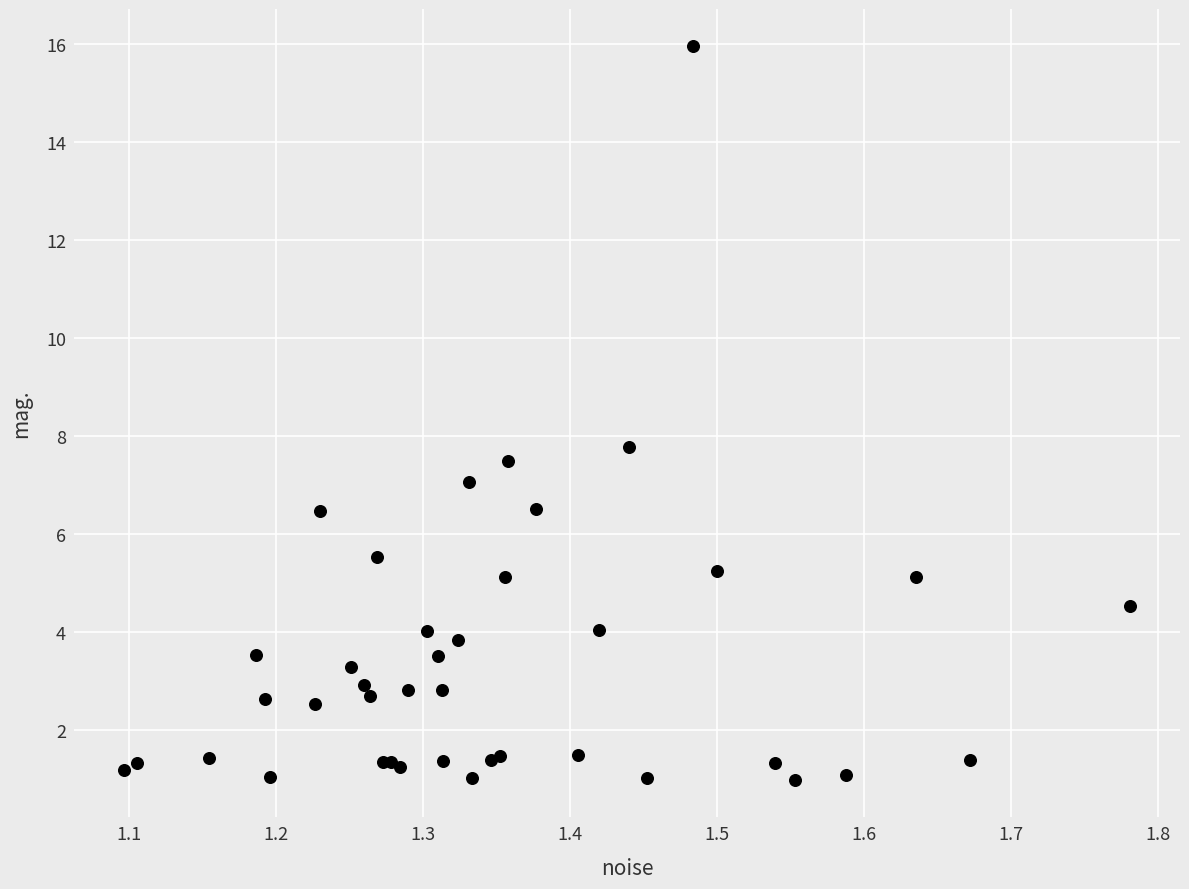

What Y value in the scatter plot is closest to 8?

7.8